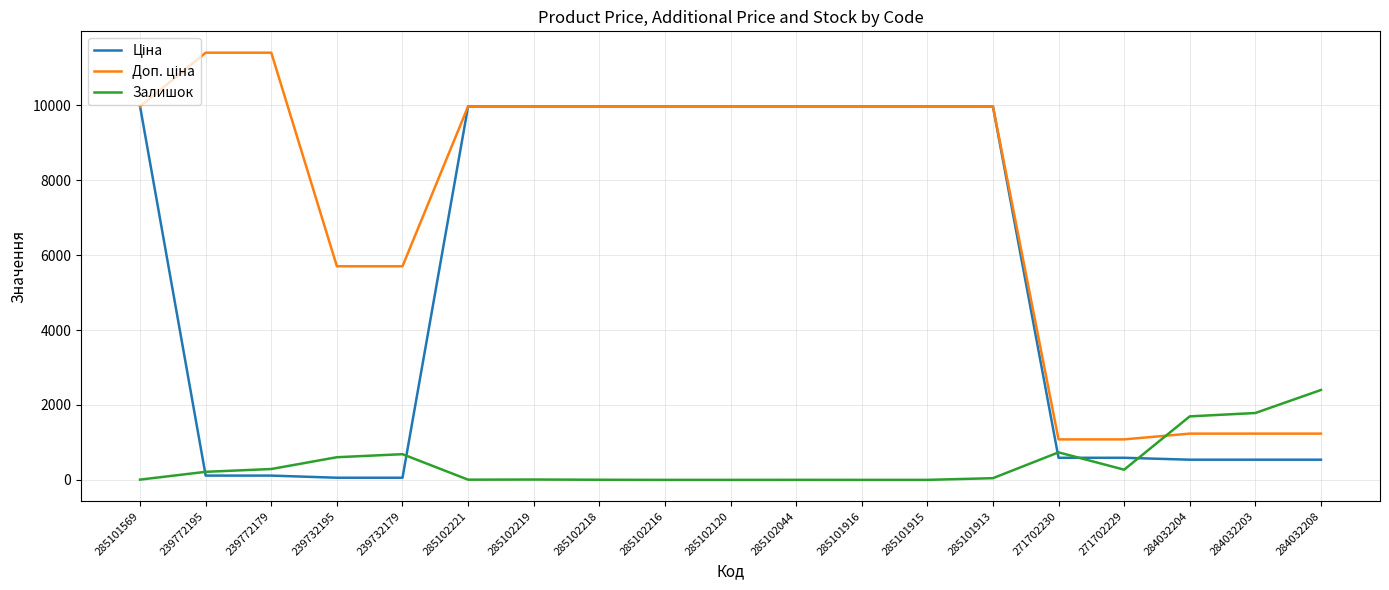

What is the total value across all series at 284032208?

4175.4